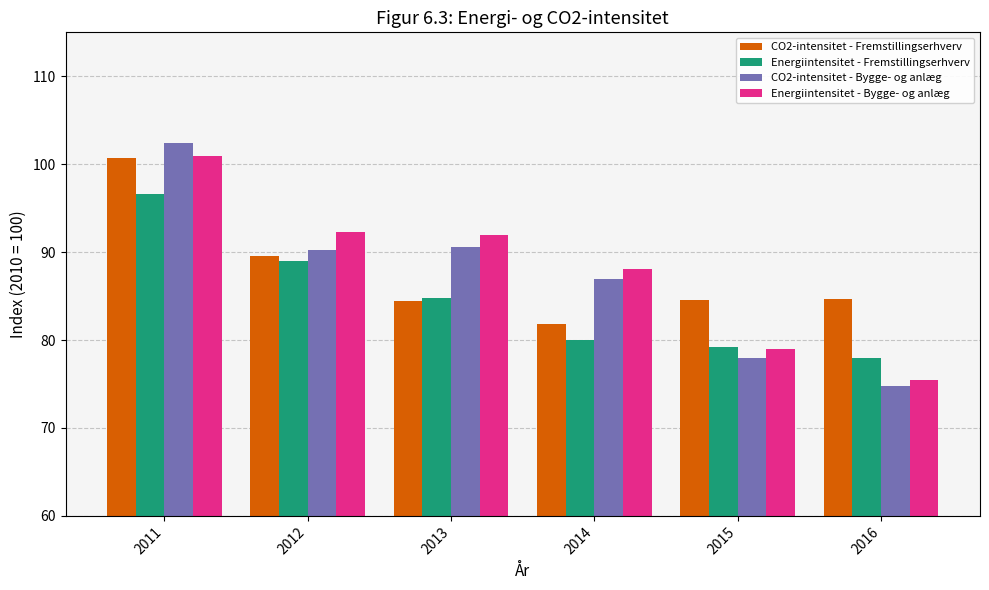

How many bars are there in each group?

4